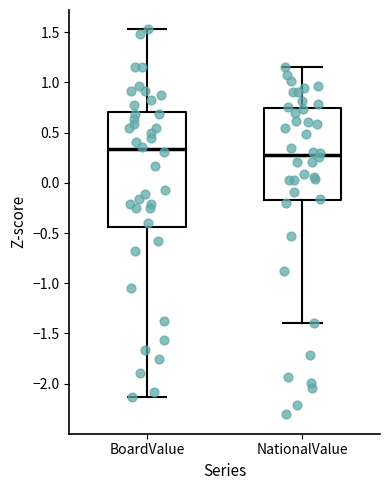

Reading left to right, transcribe this box plot: for each box, give where its median line is, the range the box spans, and where its two whiskers end, as read against the y-axis. The values are not printed on the chart, so give them approximately, as read against the axis.

BoardValue: median 0.35, box -0.45 to 0.70, whiskers -2.15 to 1.55
NationalValue: median 0.30, box -0.15 to 0.75, whiskers -1.40 to 1.15